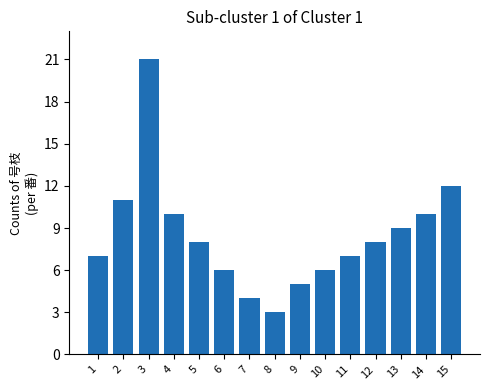

Is it true that the value at 7 is 6?

False